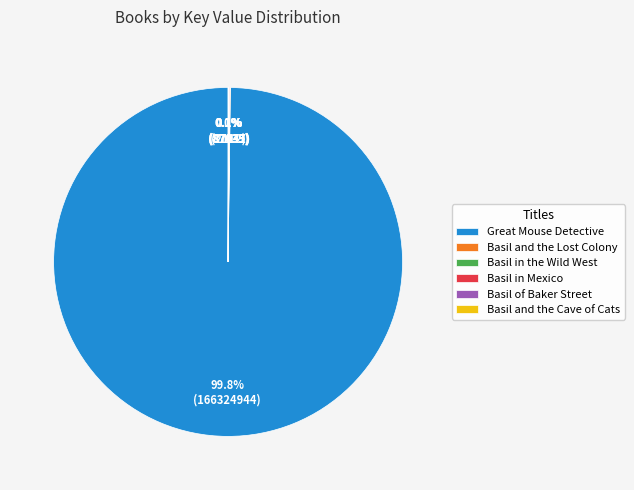

What is the largest slice in the pie chart?

Great Mouse Detective